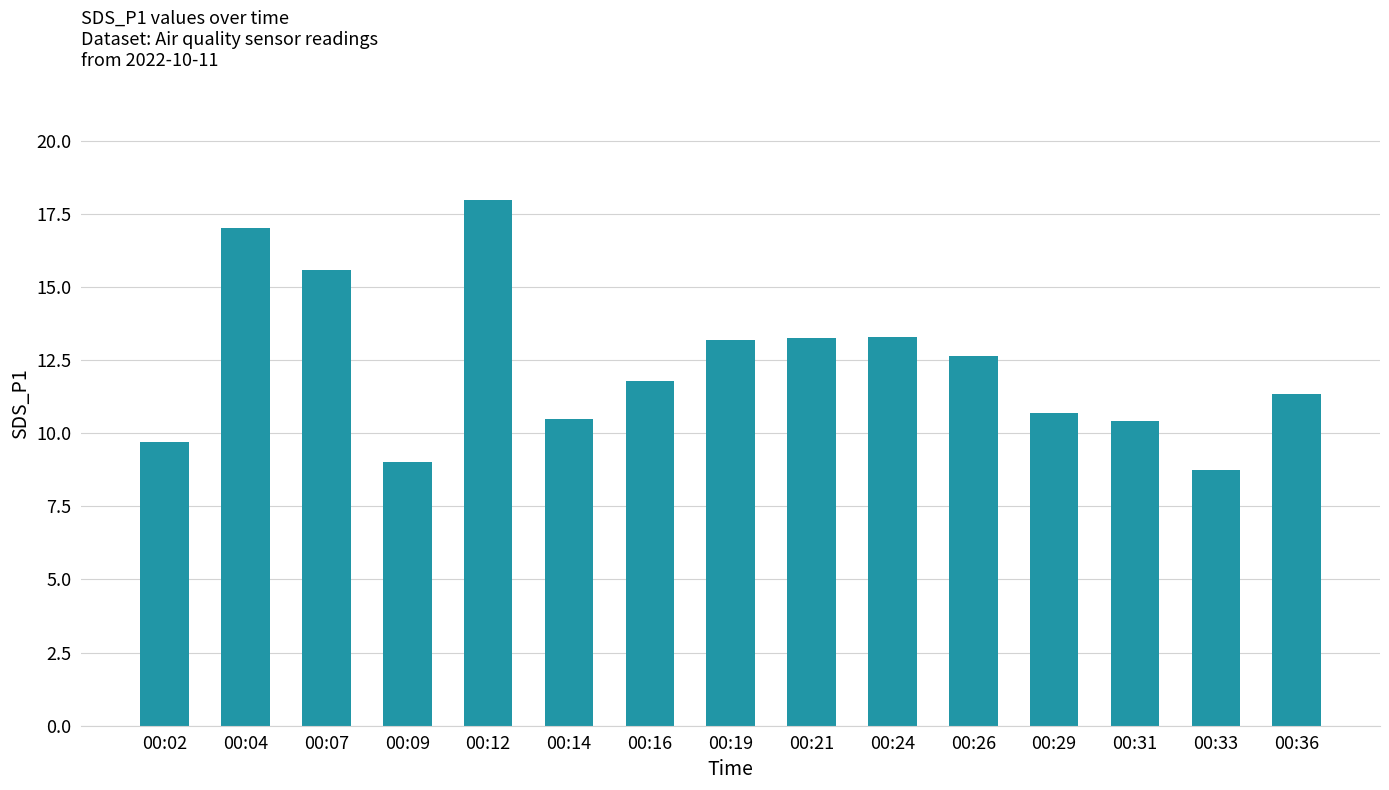

Does the chart contain any negative values?

No